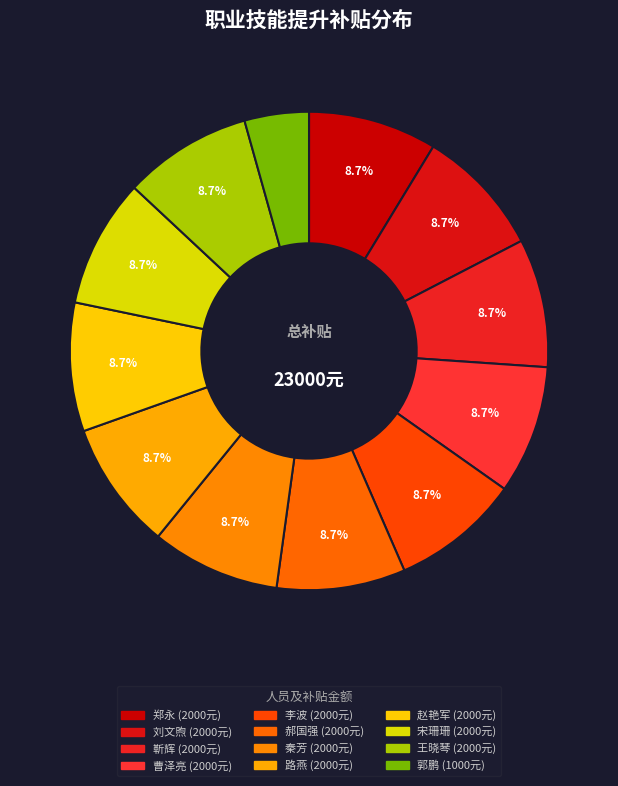

To the nearest percent, what portion does 刘文煦 represent?

9%